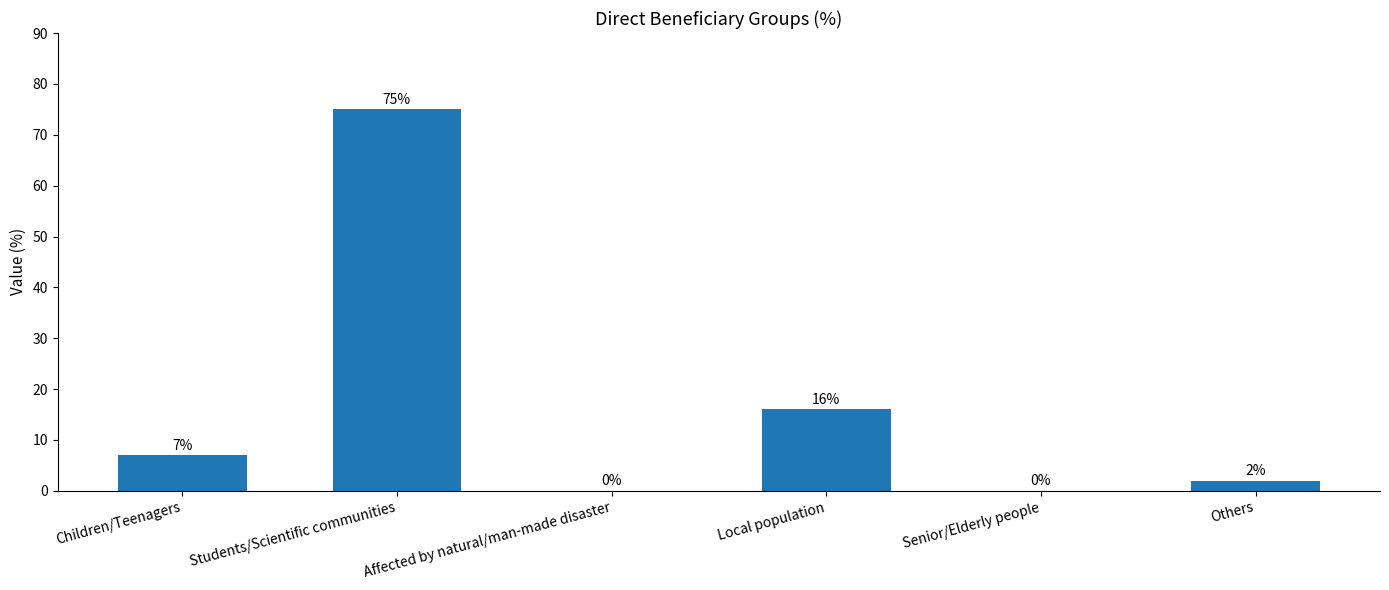

At which label is the value closest to 37?

Local population